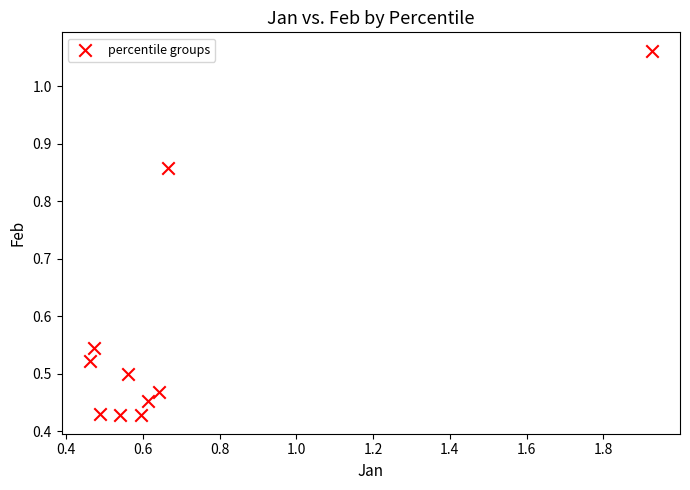

What is the average Y value?

0.6